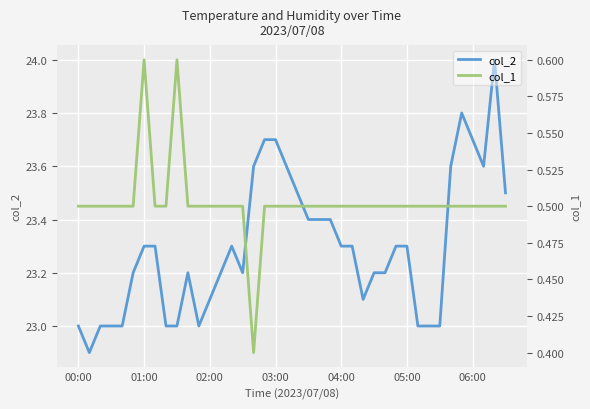

What is the highest value of the col_2 series?

24.0